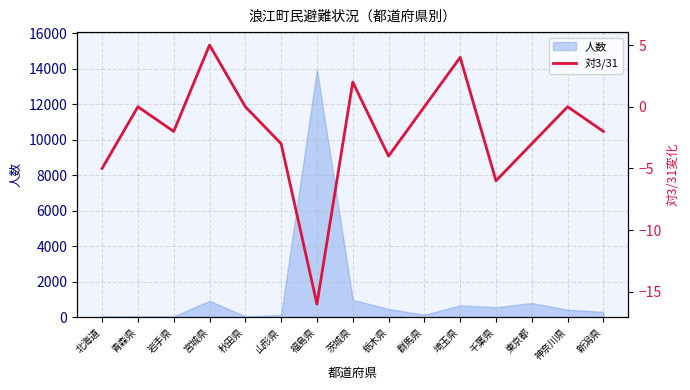

The value at 北海道 is -9. True or false?

False